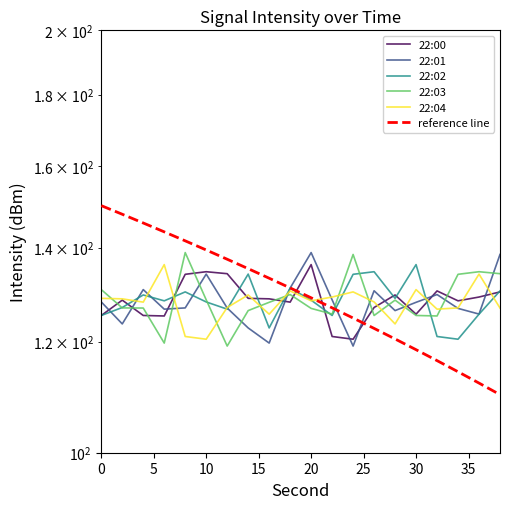

How many times do 22:00 and 22:04 cross each other?

11